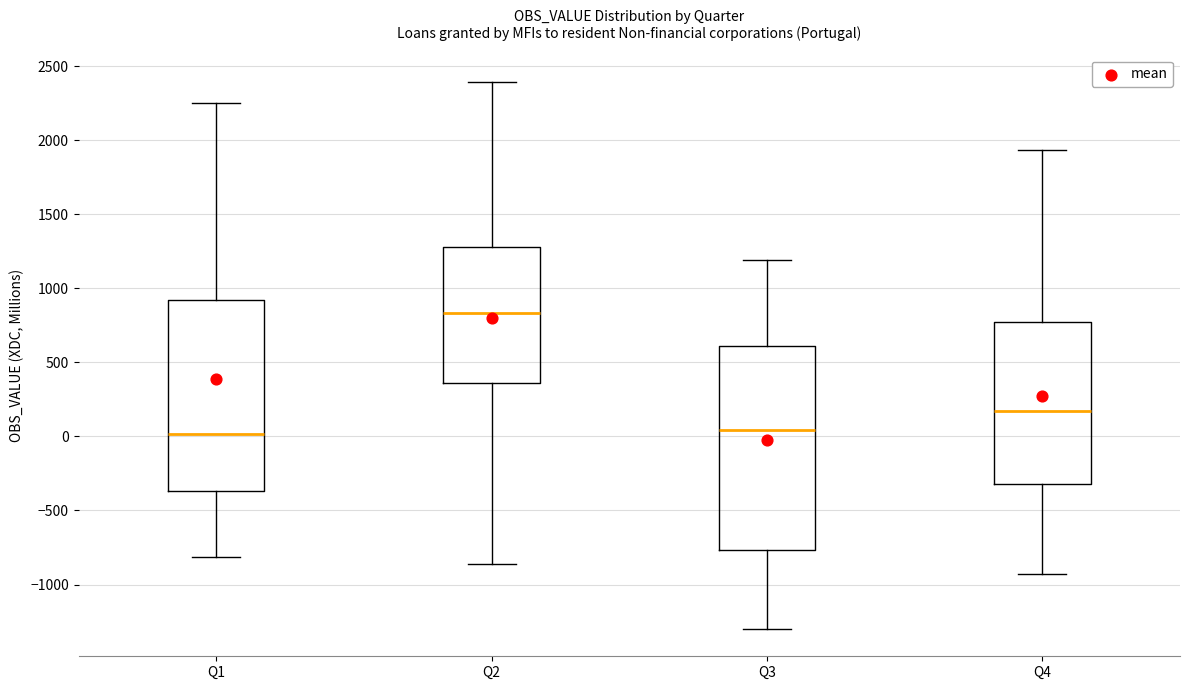

Which box has the highest median line?

Q2